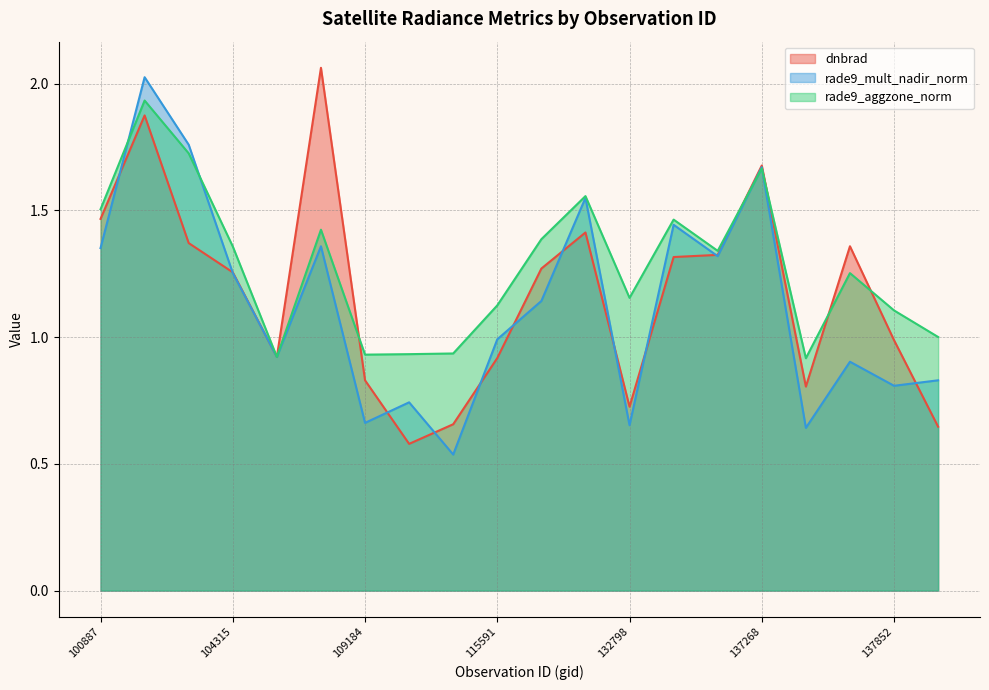

How many interior local peaks does the rade9_mult_nadir_norm series have?

7